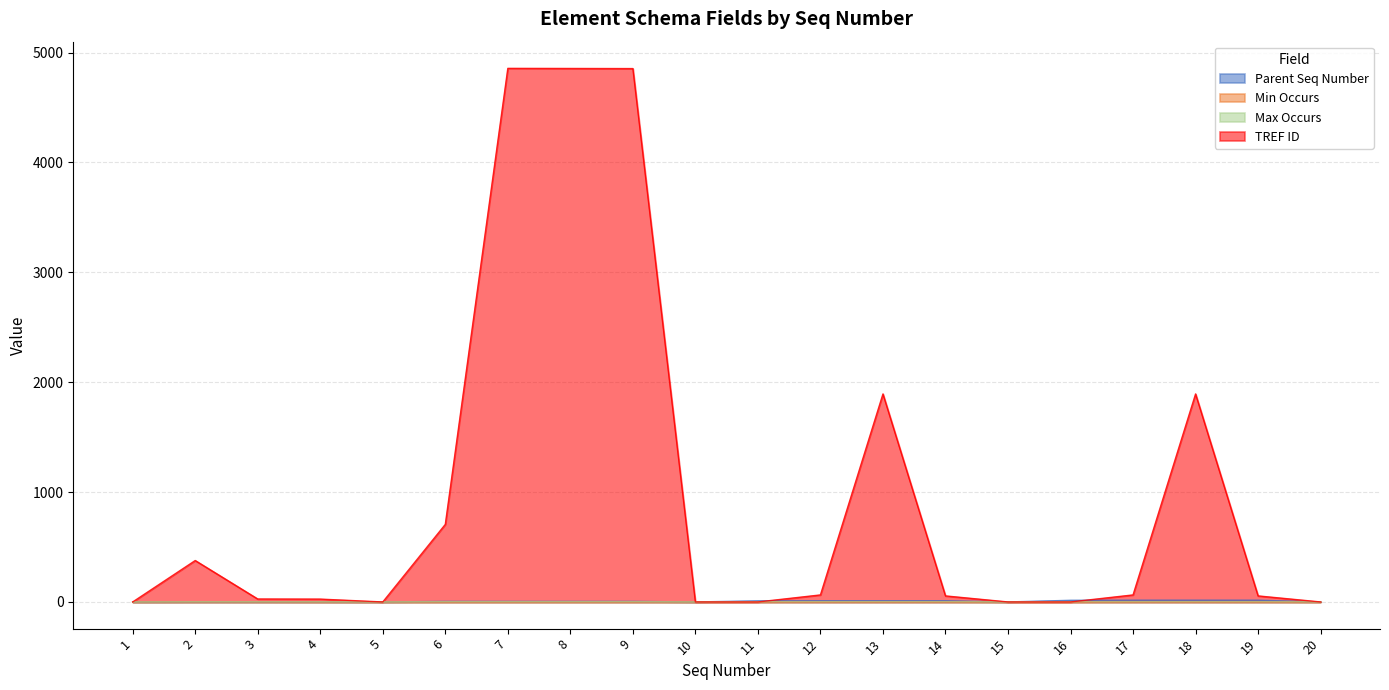

True or false: Max Occurs has a value of 1 at 19.

True